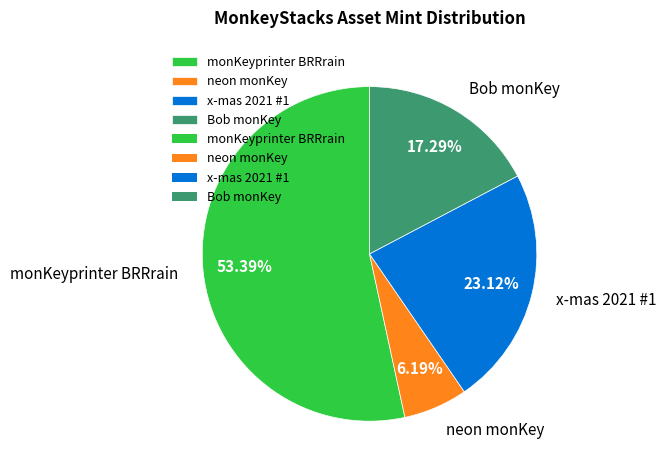

Rank the categories by value from highest to lowest.

monKeyprinter BRRrain, x-mas 2021 #1, Bob monKey, neon monKey